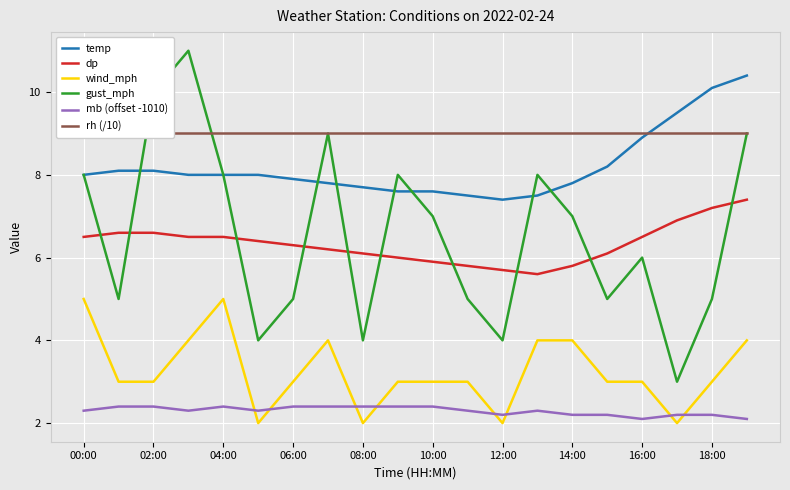

What is the value of the dp point at the 4th from the left?

6.5